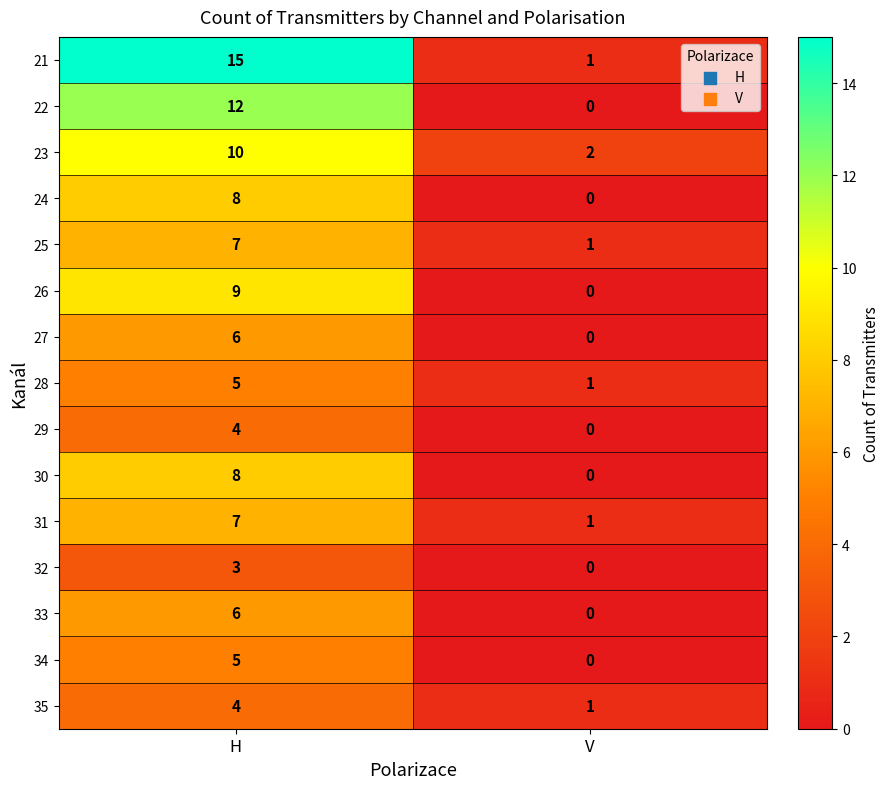

Read the 25 value at H.

7